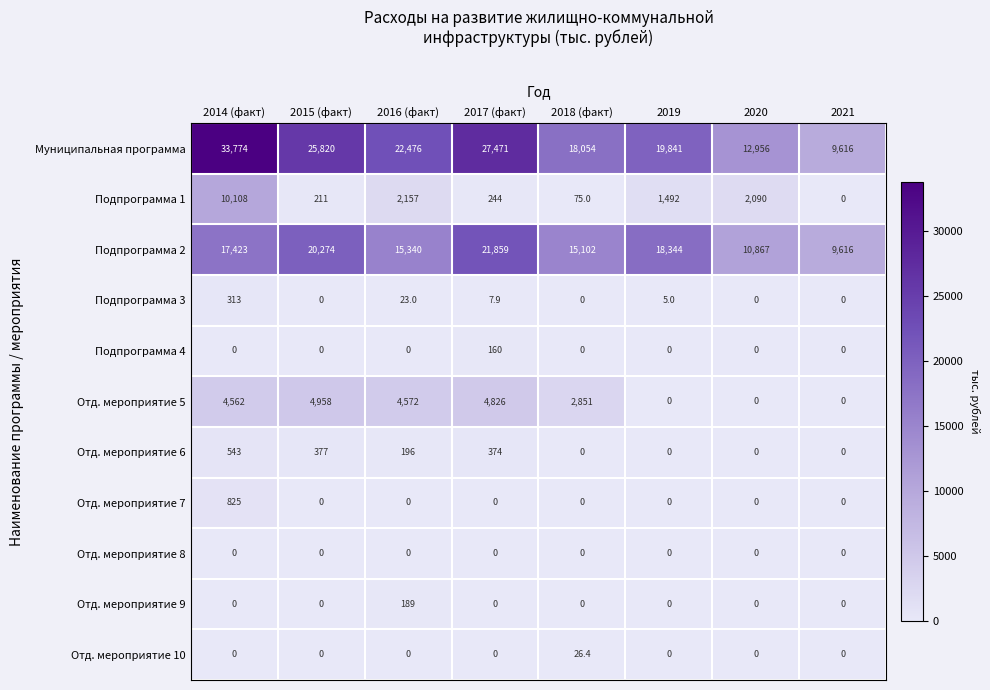

What is the total value across all series at 2020?

25913.0